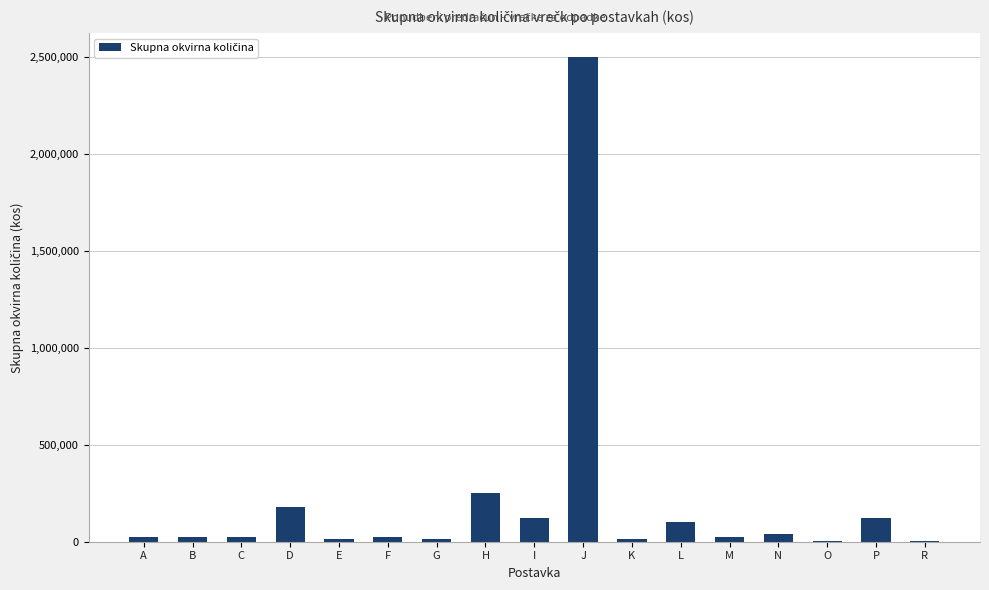

What is the sum of all values?

3490000